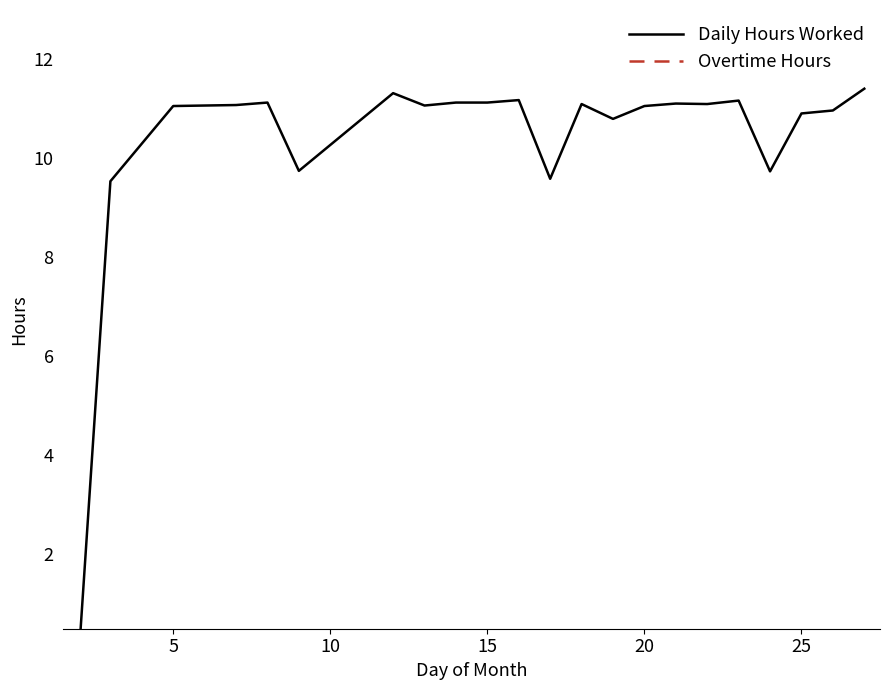

What are all the series names shown in the legend?

Daily Hours Worked, Overtime Hours